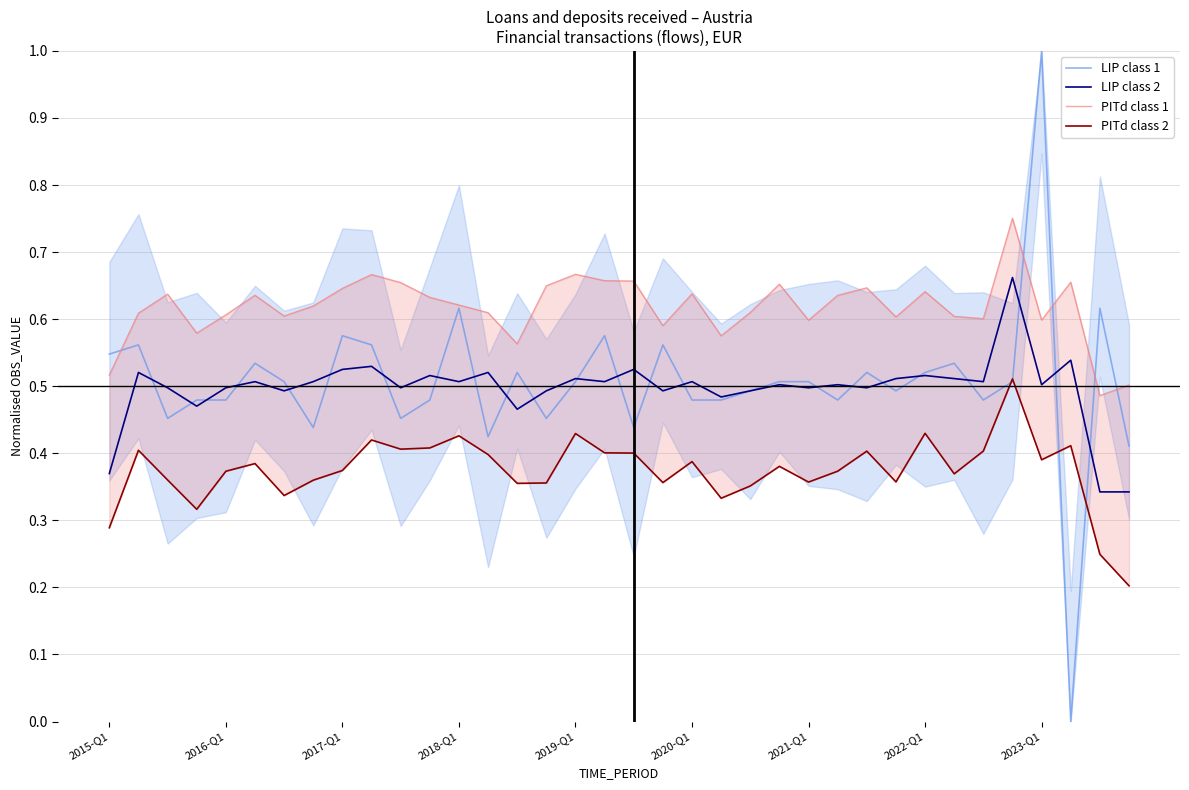

Read the LIP class 1 value at 34.

0.6